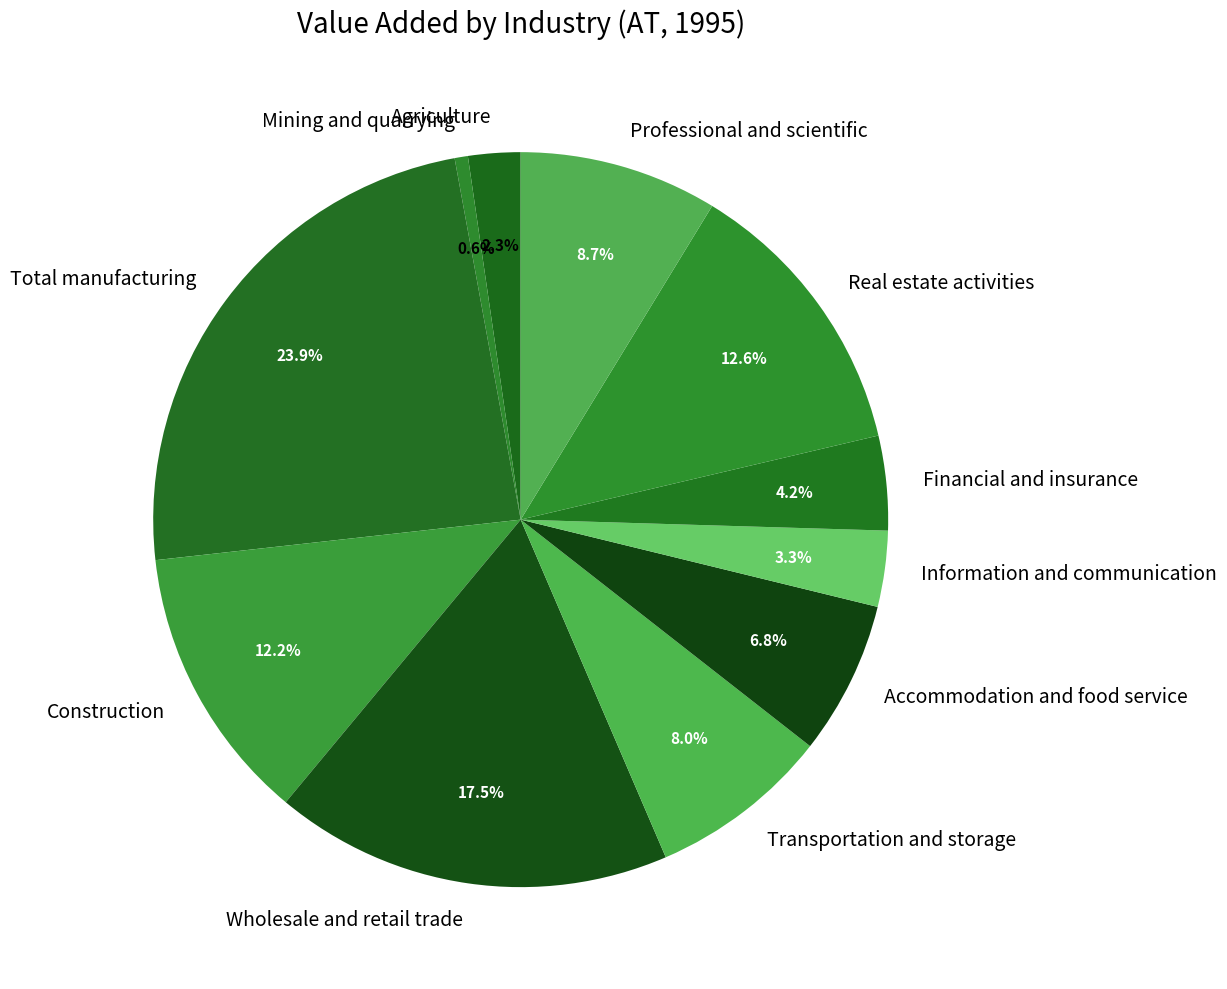

Is it true that Construction is 17% of the pie?

False